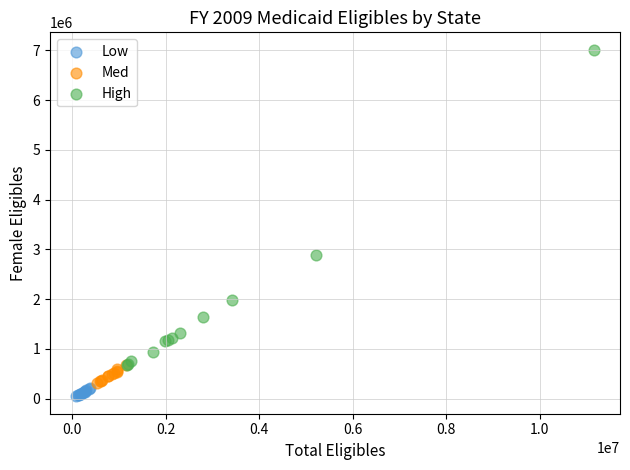

Which series reaches the maximum Y coordinate?

High